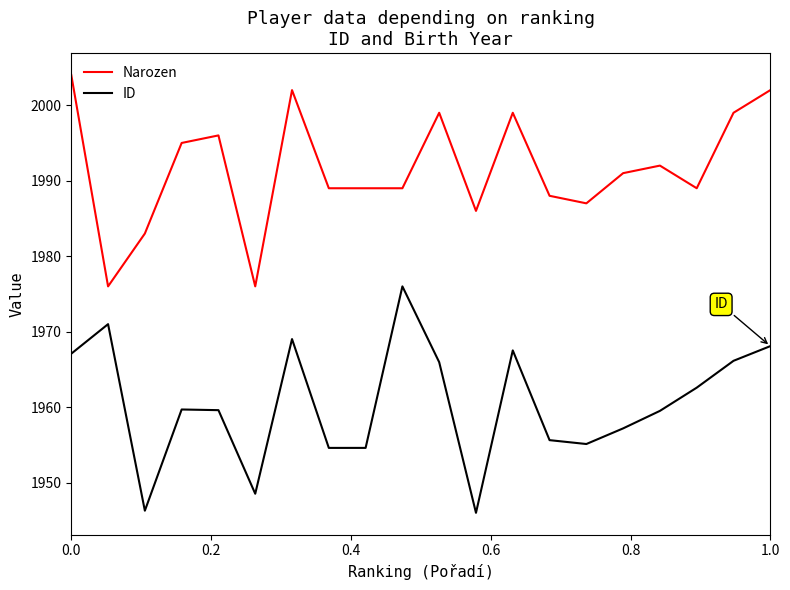

Which series has the largest total across all categories?

Narozen